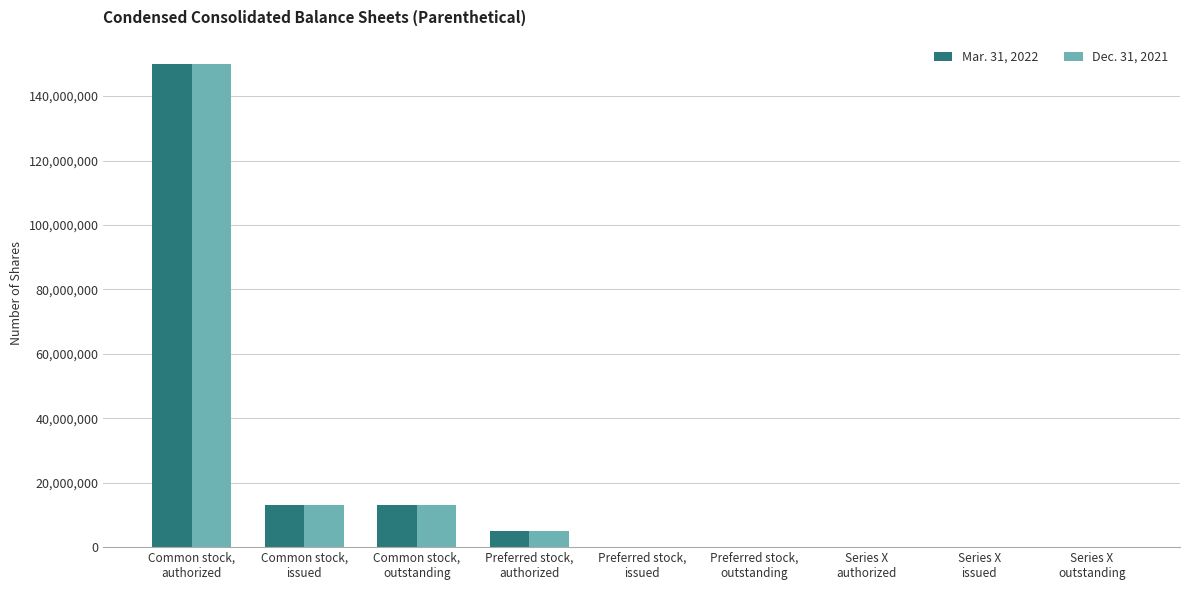

At which label does Dec. 31, 2021 reach its peak?

Common stock,
authorized